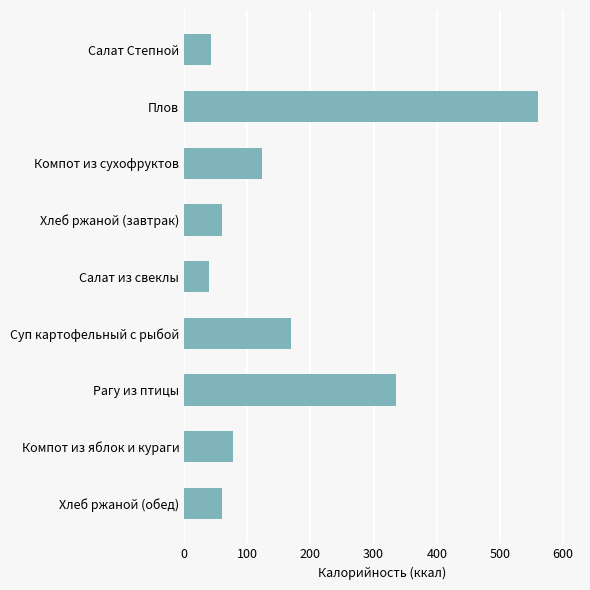

What is the average value?

163.1